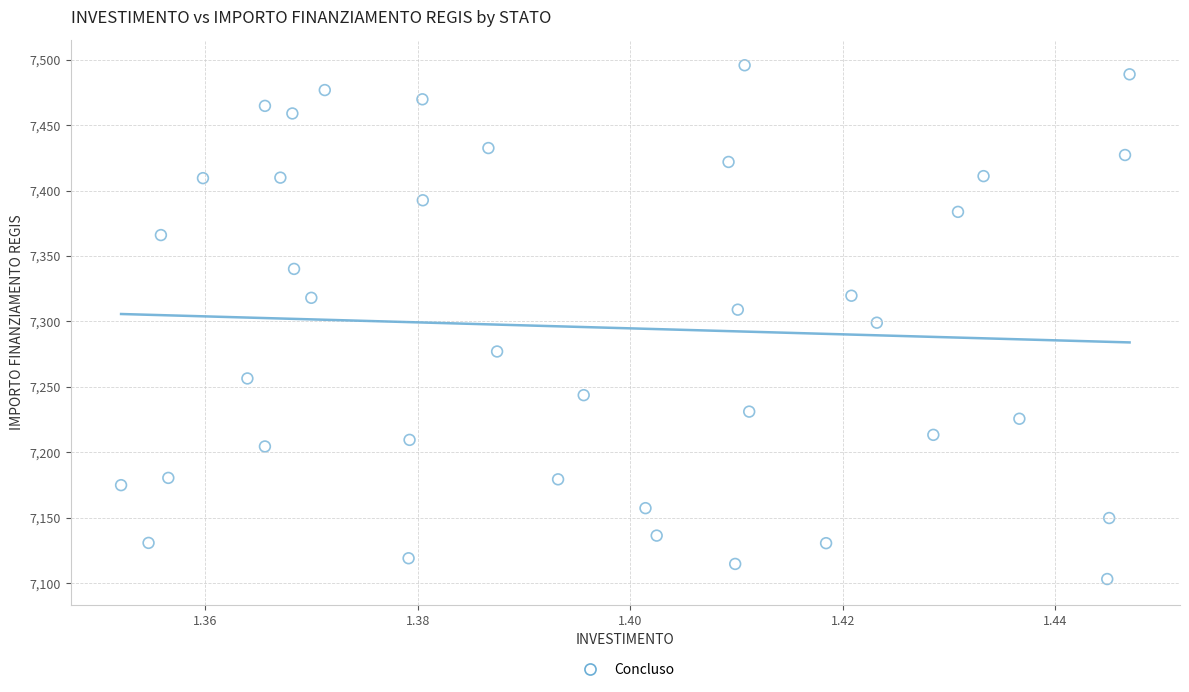

What is the range of Y values (max minus min)?

392.5